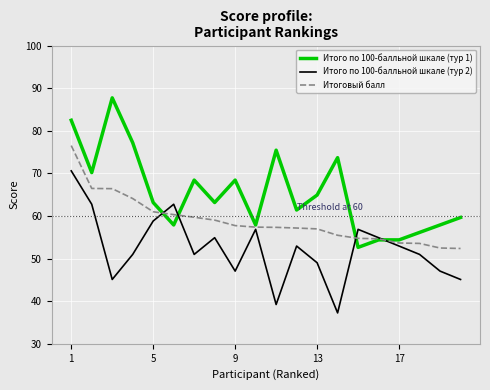

Which series has the largest total across all categories?

Итого по 100-балльной шкале (тур 1)